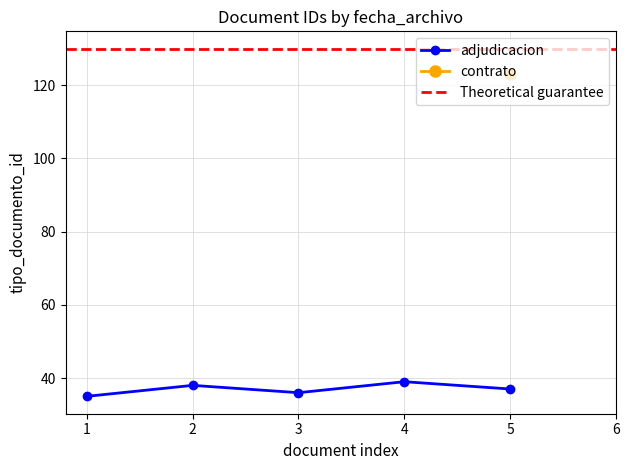

True or false: there are more than 0 points higher than both neighbors.

True